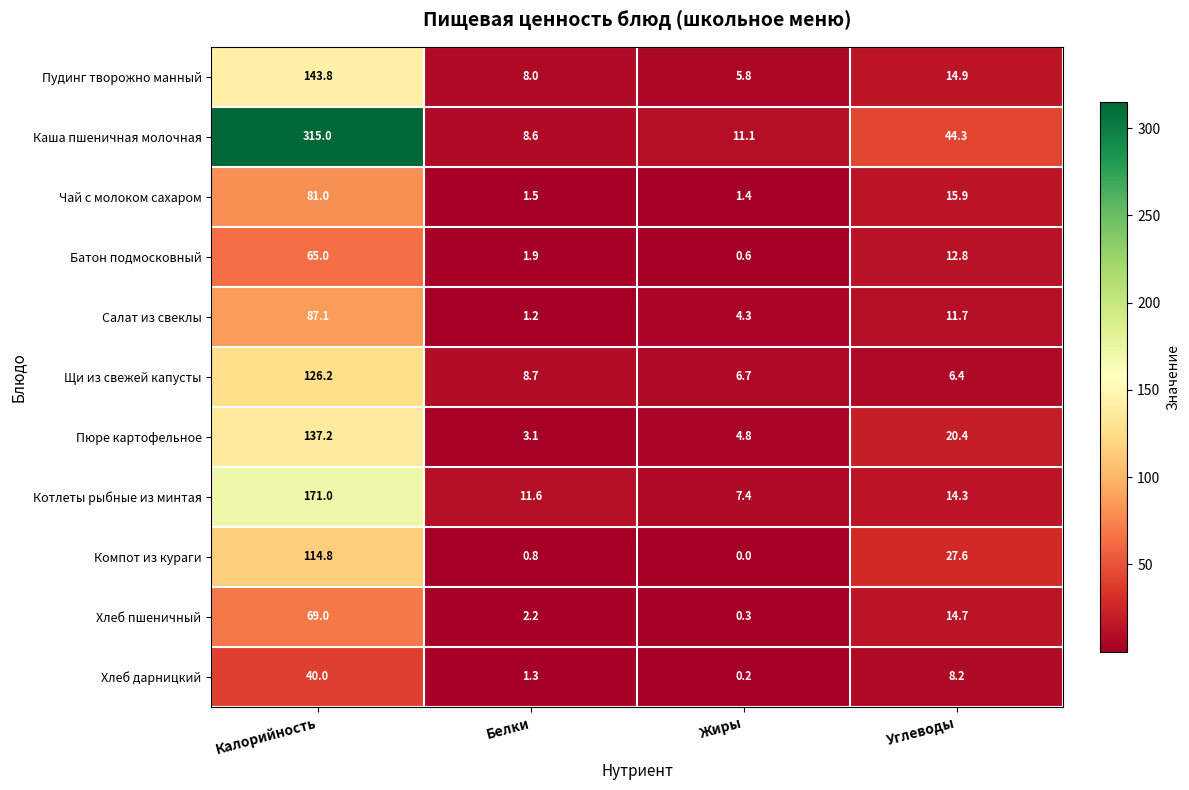

Is it true that Салат из свеклы equals 3.7 at Углеводы?

False